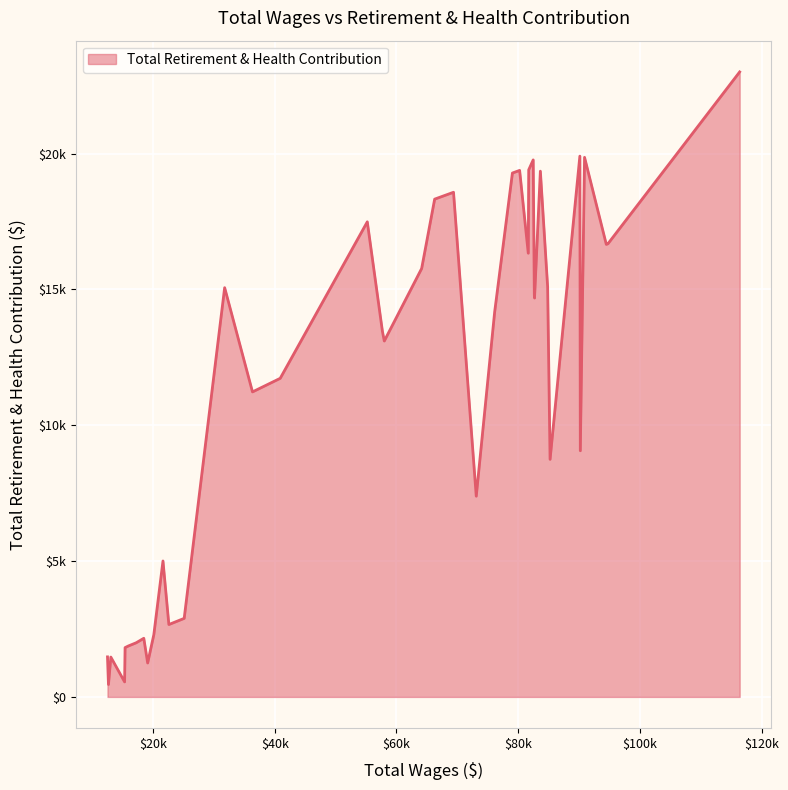

Does the chart have visible grid lines?

Yes